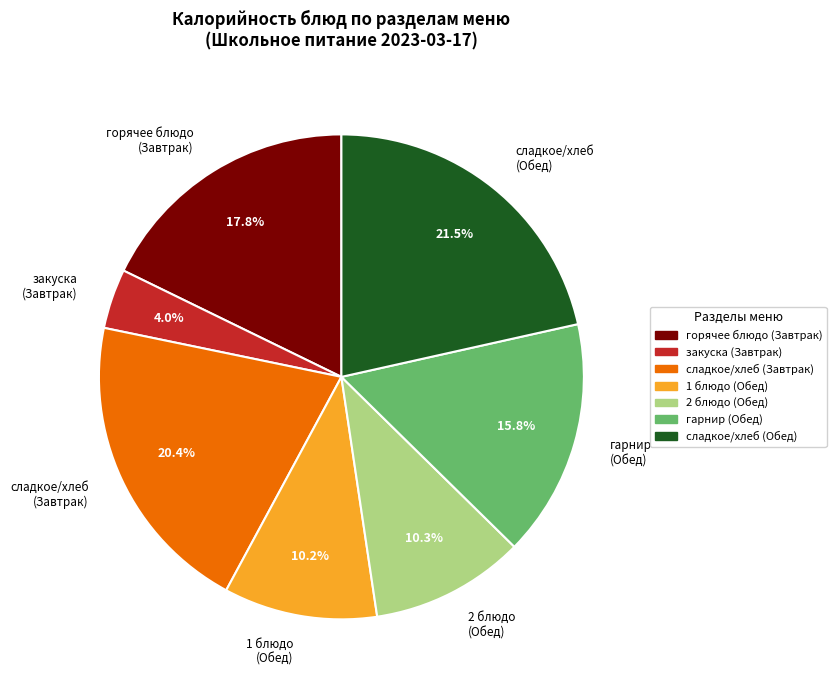

What portion of the pie excludes сладкое/хлеб (Обед)?

78.5%